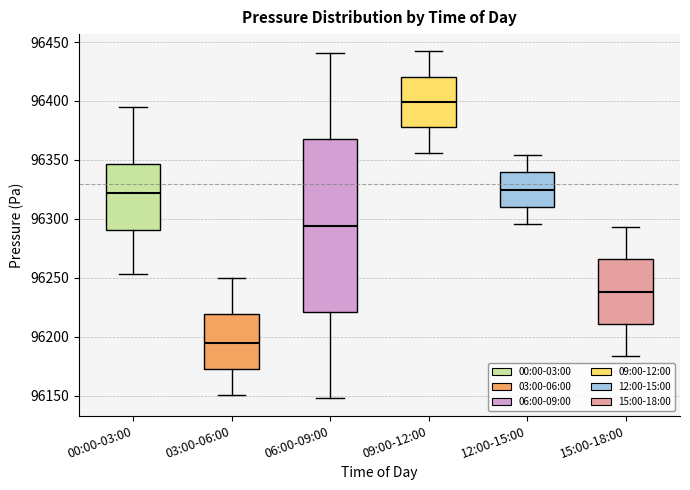

Reading left to right, transcribe this box plot: for each box, give where its median line is, the range the box spans, and where its two whiskers end, as read against the y-axis. The values are not printed on the chart, so give them approximately, as read against the axis.

00:00-03:00: median 96320, box 96290 to 96345, whiskers 96255 to 96395
03:00-06:00: median 96195, box 96175 to 96220, whiskers 96150 to 96250
06:00-09:00: median 96295, box 96220 to 96365, whiskers 96150 to 96440
09:00-12:00: median 96400, box 96380 to 96420, whiskers 96355 to 96440
12:00-15:00: median 96325, box 96310 to 96340, whiskers 96295 to 96355
15:00-18:00: median 96240, box 96210 to 96265, whiskers 96185 to 96295